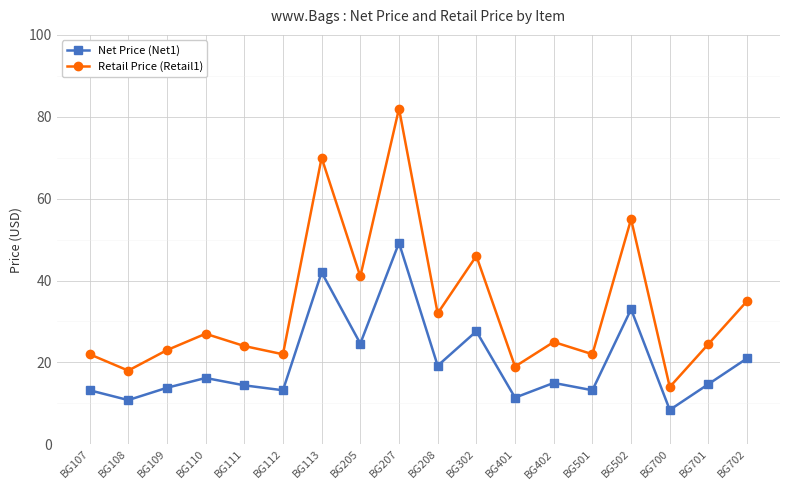

Which label corresponds to the smallest value in the chart?

BG700